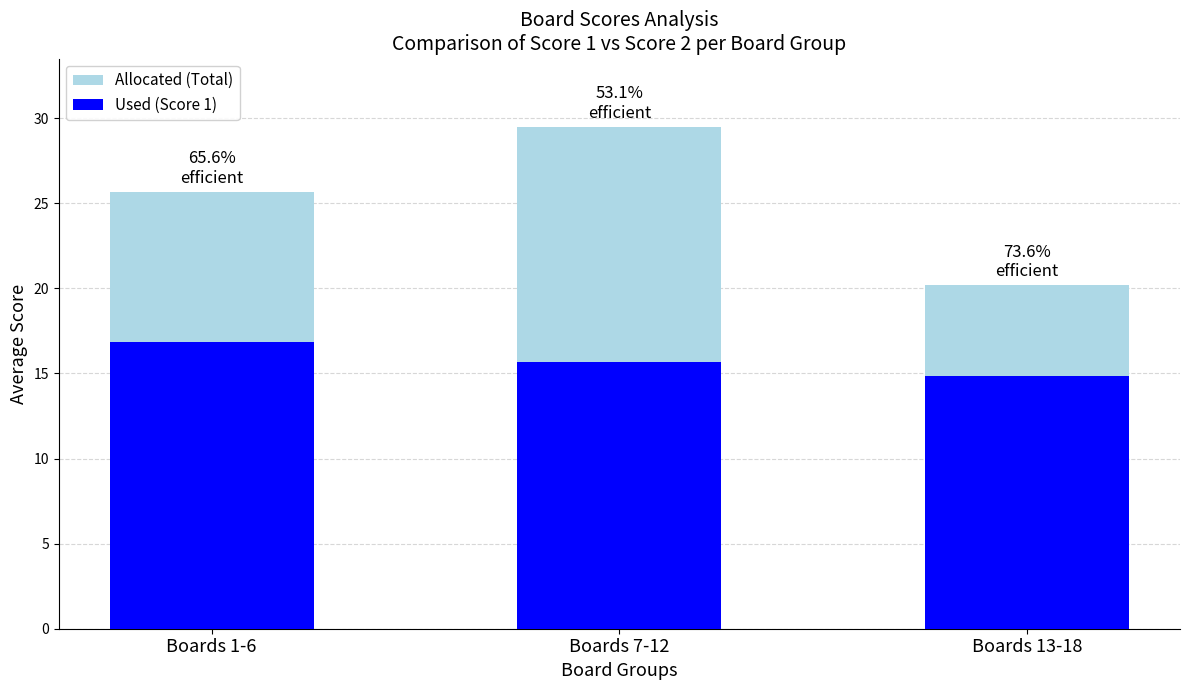

What is the total value across all series at Boards 7-12?

45.2